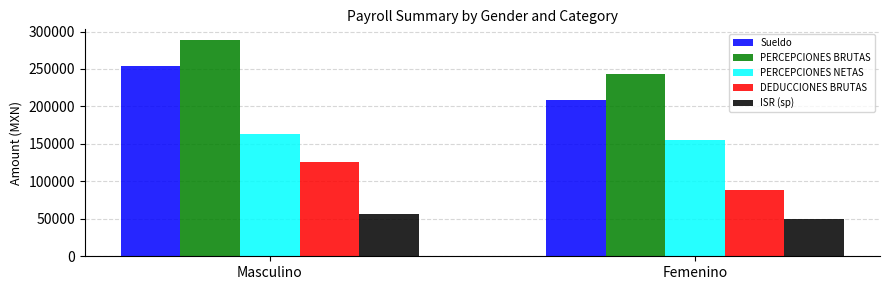

What position from the left is Masculino?

1